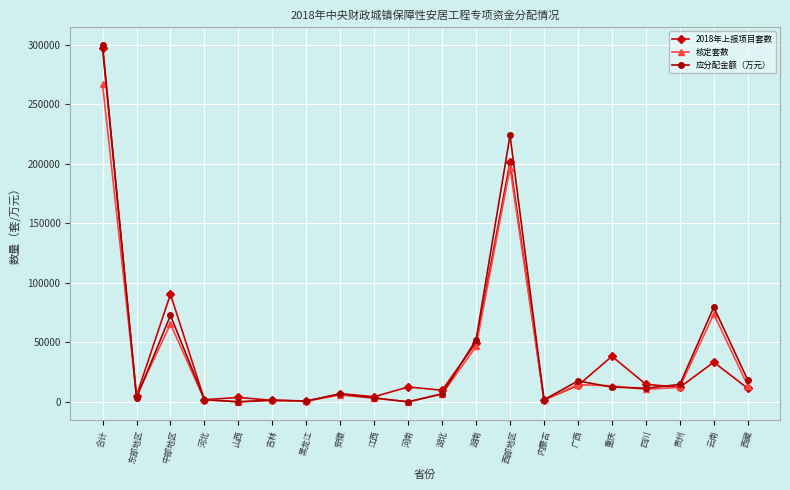

At how many categories does at least one series exceed 98950?

2